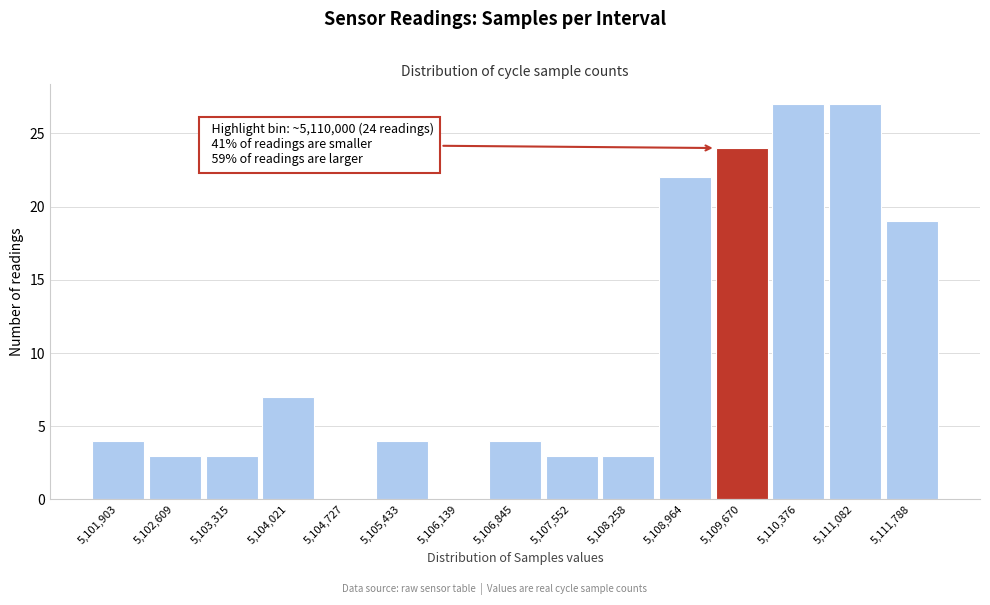

Reading left to right, what are all the values shown in this chart?

5,101,903=4	5,102,609=3	5,103,315=3	5,104,021=7	5,104,727=0	5,105,433=4	5,106,139=0	5,106,845=4	5,107,552=3	5,108,258=3	5,108,964=22	5,109,670=24	5,110,376=27	5,111,082=27	5,111,788=19